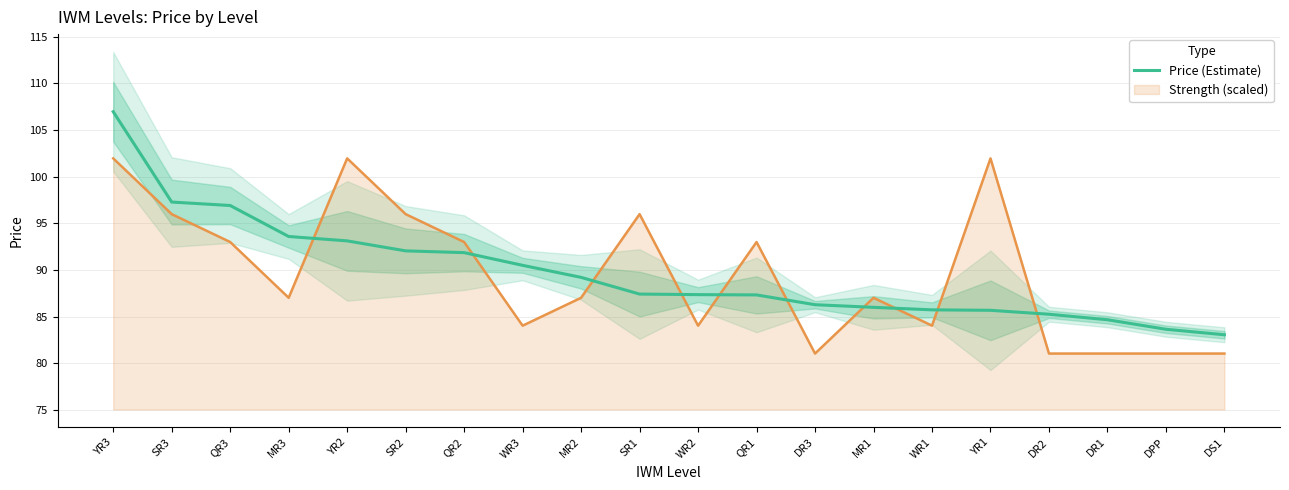

The chart shows a value of 129.9 at MR3. True or false?

False